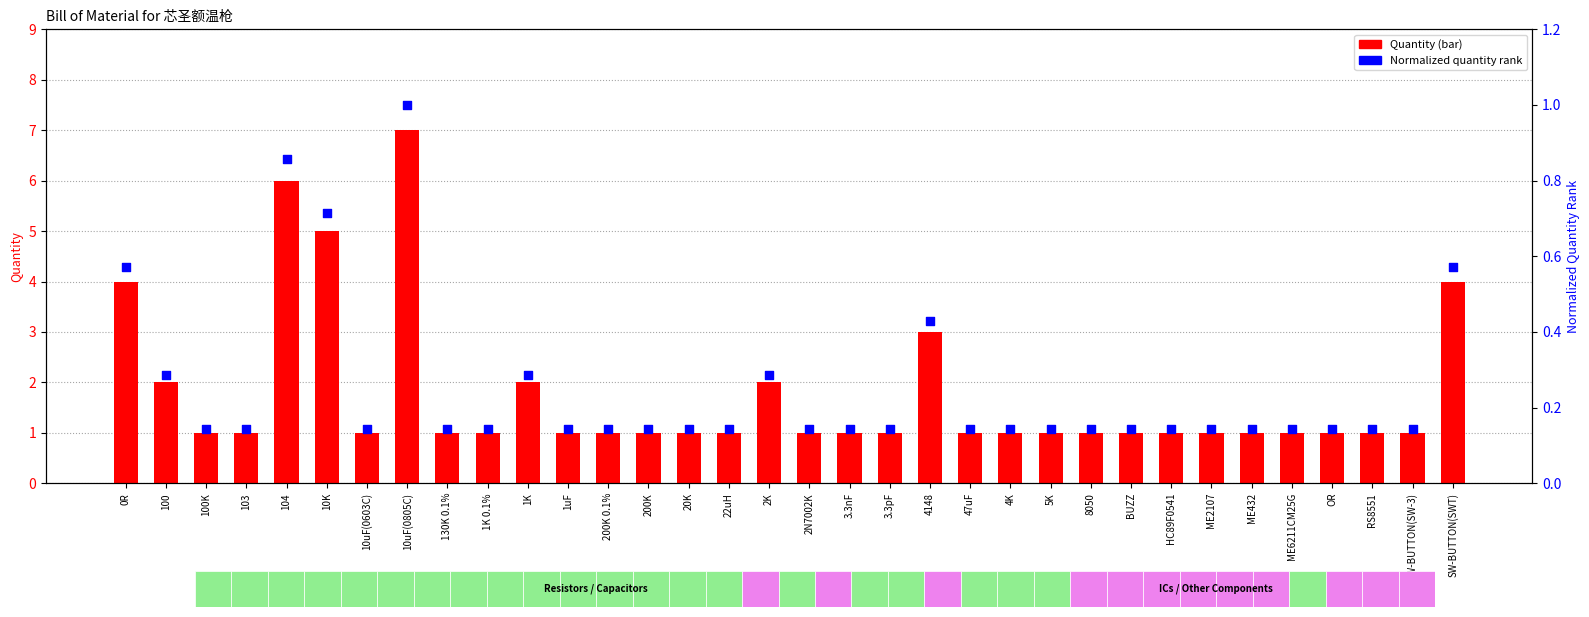

Which series has the largest total across all categories?

Quantity